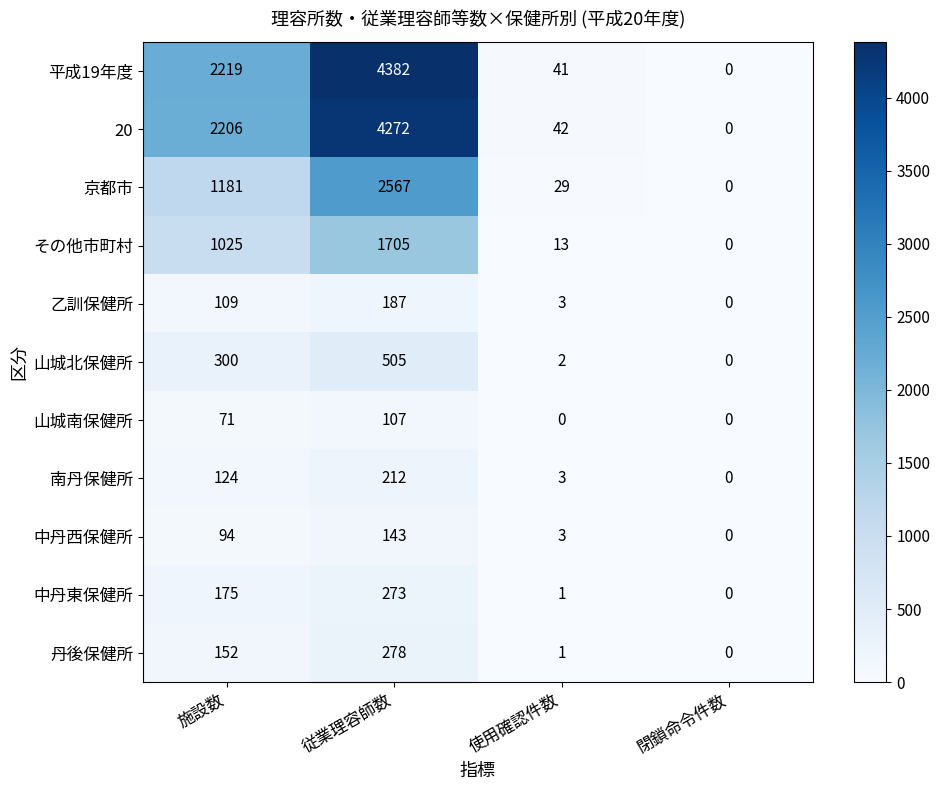

How many distinct data groups are displayed?

11